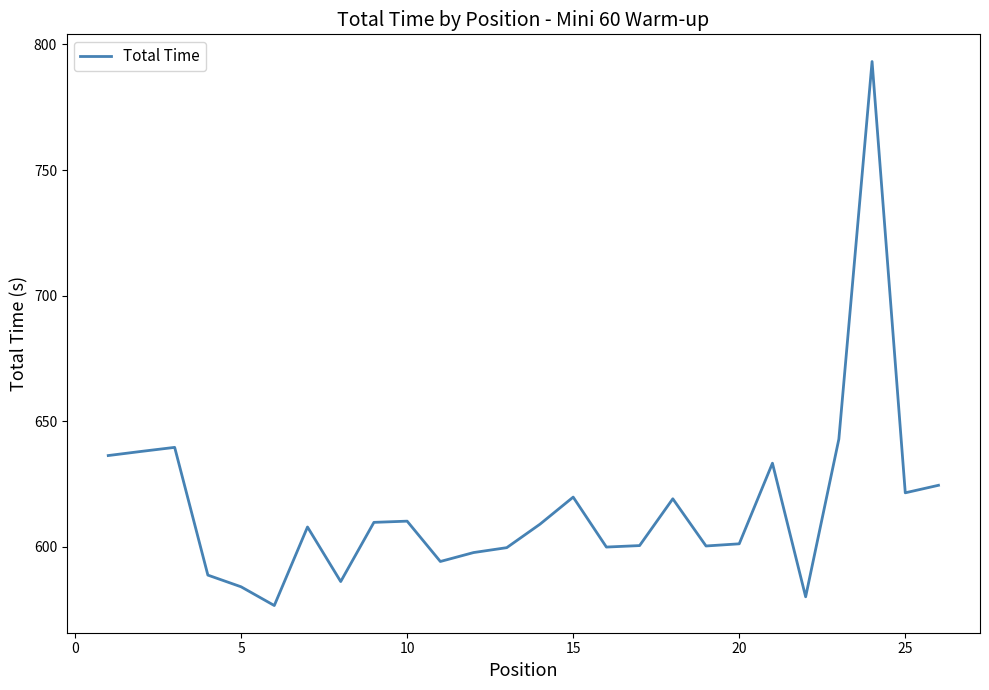

How many lines are shown in the chart?

1